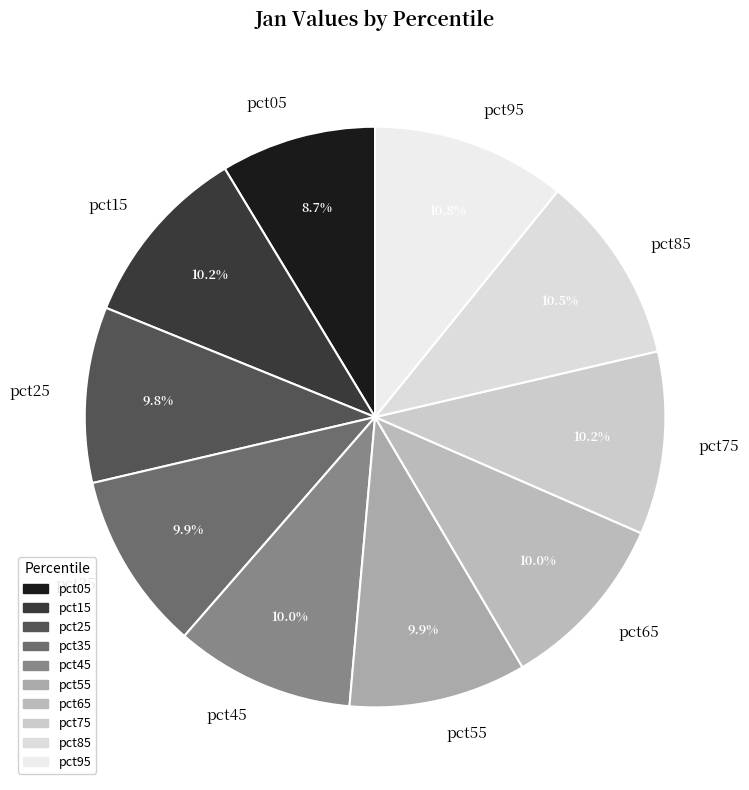

What is the smallest slice in the pie chart?

pct05